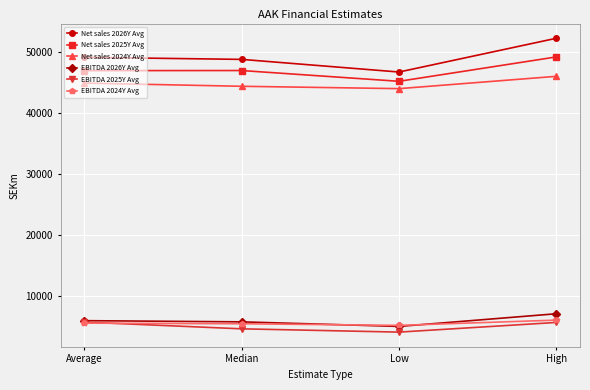

What are all the series names shown in the legend?

Net sales 2026Y Avg, Net sales 2025Y Avg, Net sales 2024Y Avg, EBITDA 2026Y Avg, EBITDA 2025Y Avg, EBITDA 2024Y Avg